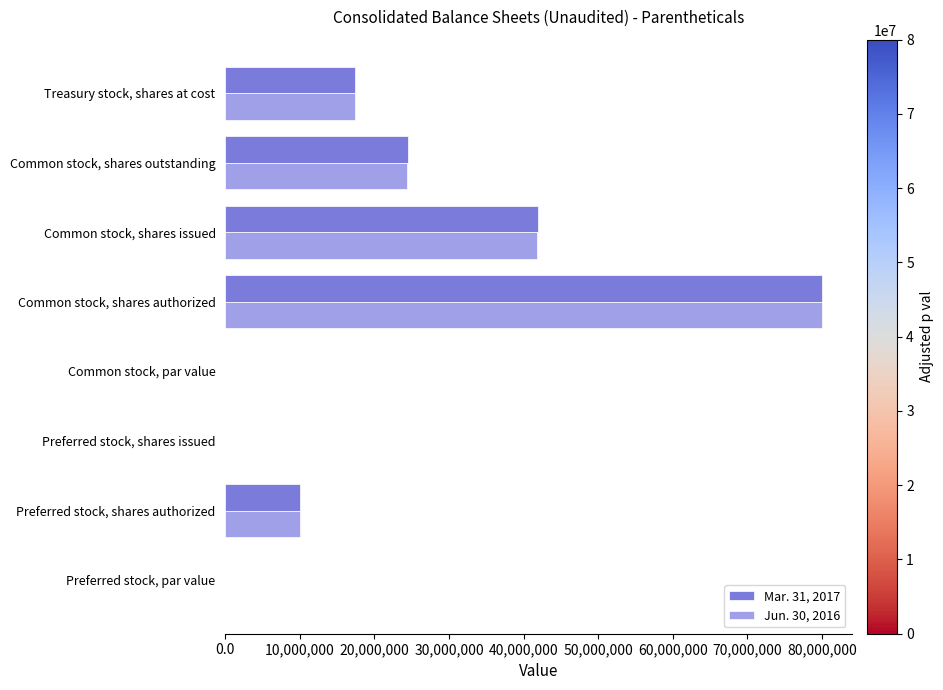

The value of Mar. 31, 2017 at Preferred stock, shares issued is 0.0. True or false?

True